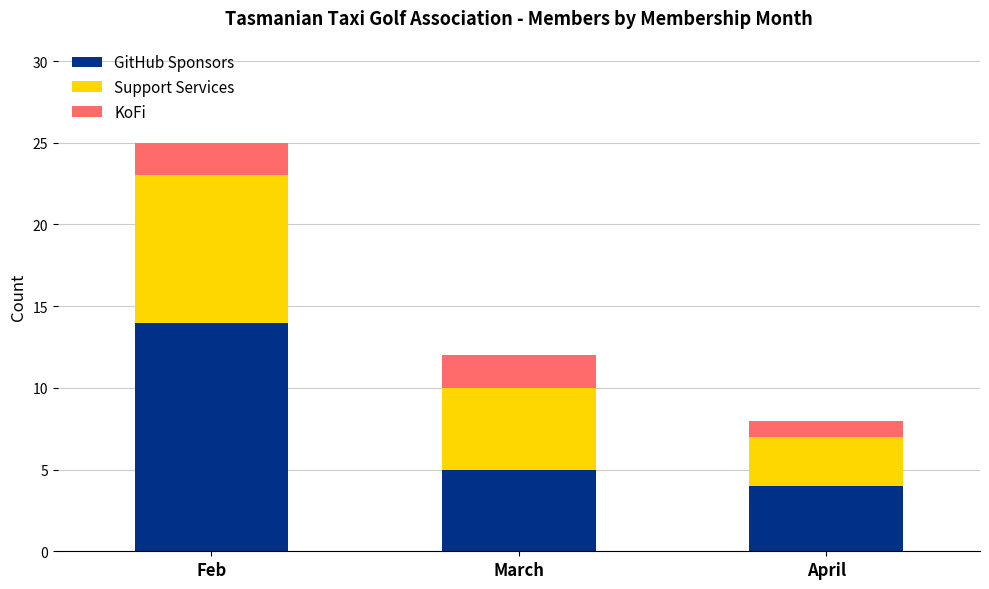

At which category is the sum across all series the highest?

Feb